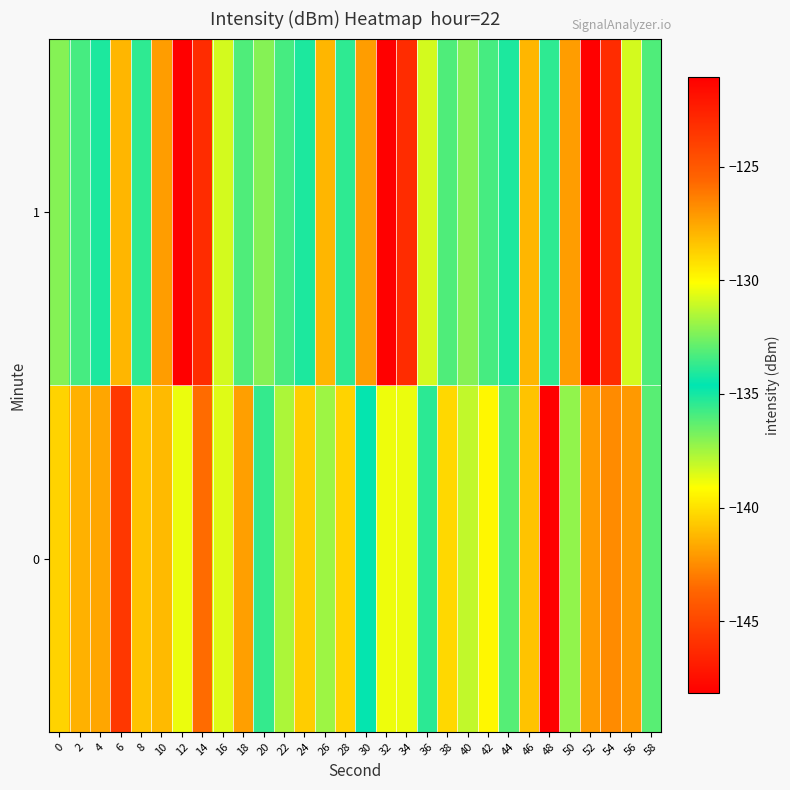

Which series has the largest range (max minus min)?

1